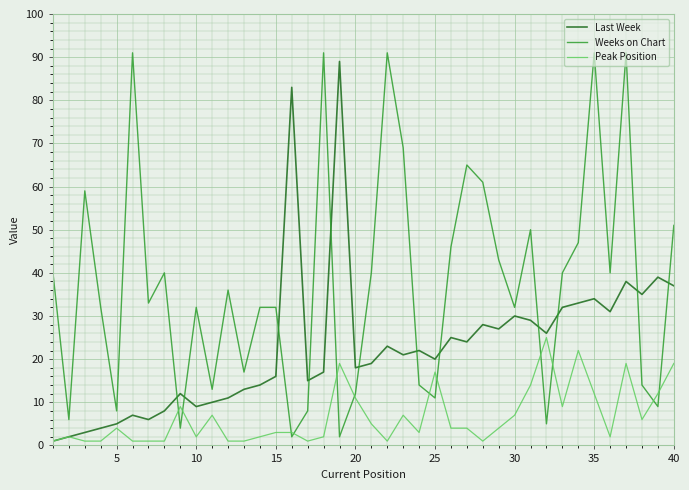

What is the maximum value shown in the chart?

91